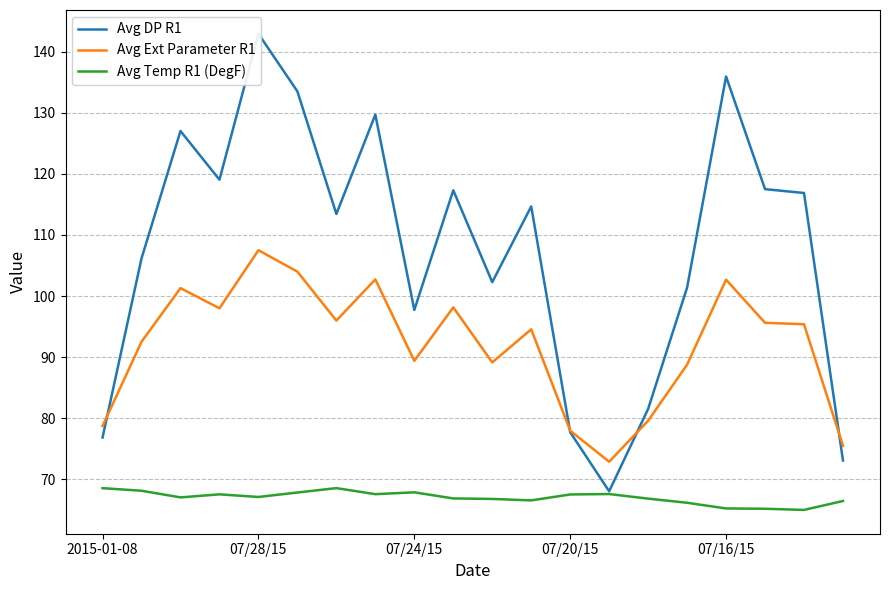

How many data points in Avg Ext Parameter R1 are less than 95?

10